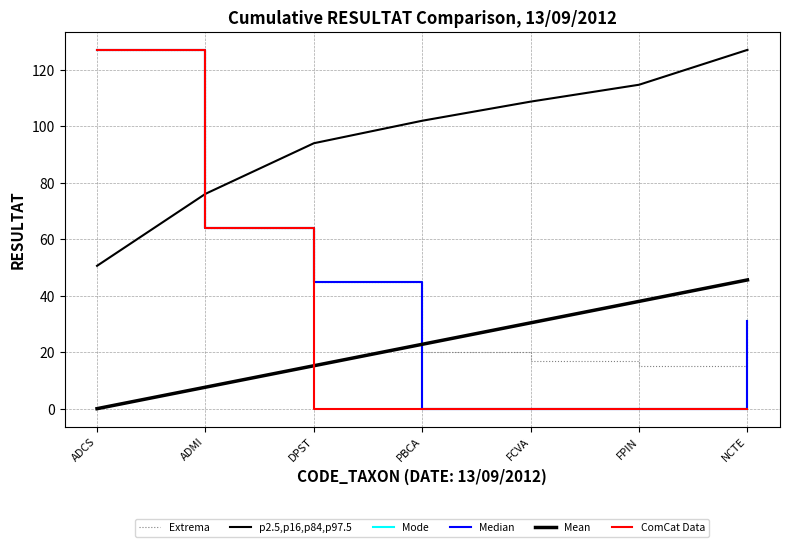

Is it true that p2.5,p16,p84,p97.5 equals 171.7 at FCVA?

False